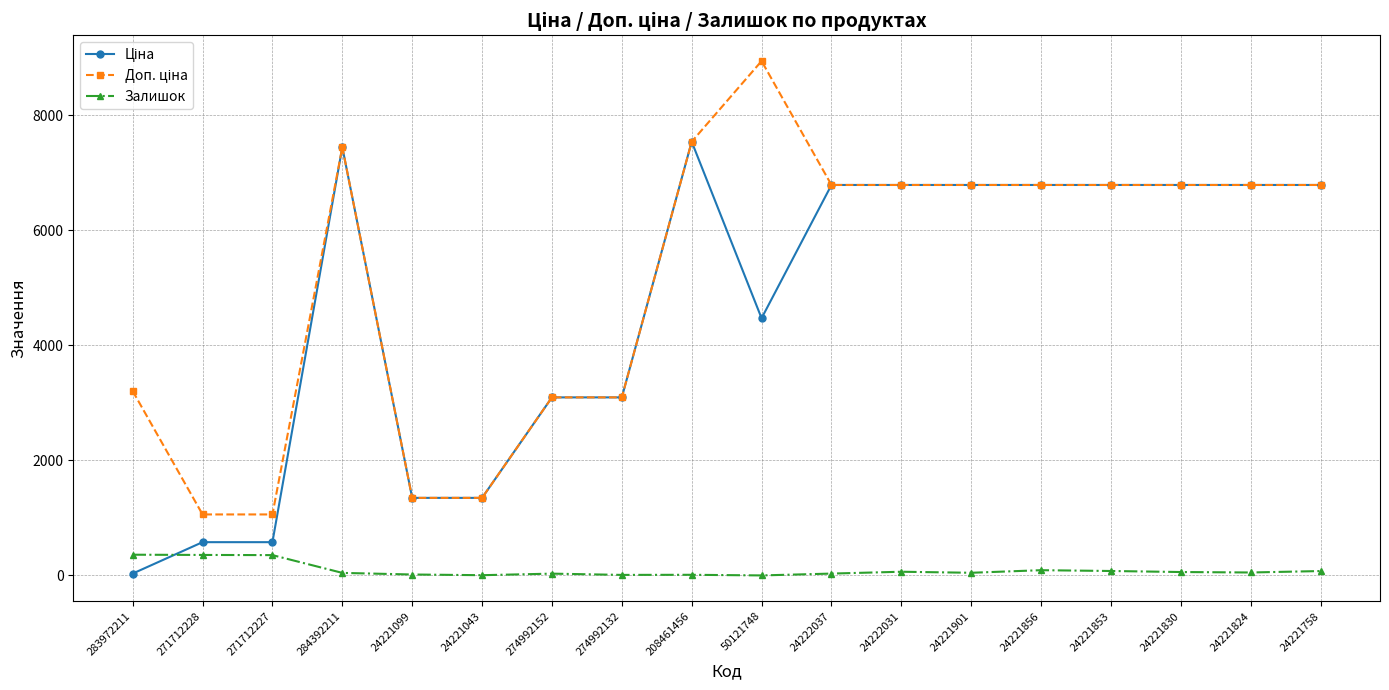

What is the maximum value for Залишок?

360.0